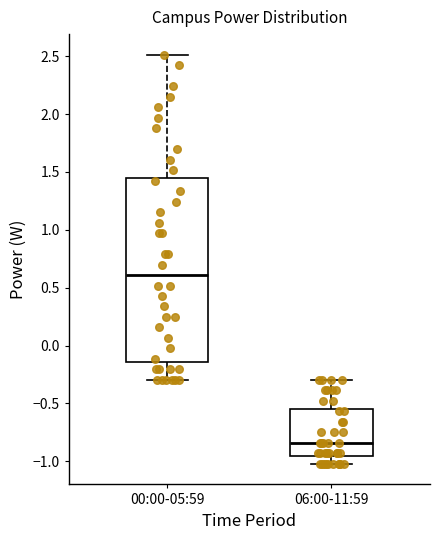

Reading left to right, read every box against the y-axis: the position of its median line, the range the box covers, and the ends of its whiskers. The values are not printed on the chart, so give them approximately, as read against the axis.

00:00-05:59: median 0.60, box -0.15 to 1.45, whiskers -0.30 to 2.50
06:00-11:59: median -0.85, box -0.95 to -0.55, whiskers -1.00 to -0.30